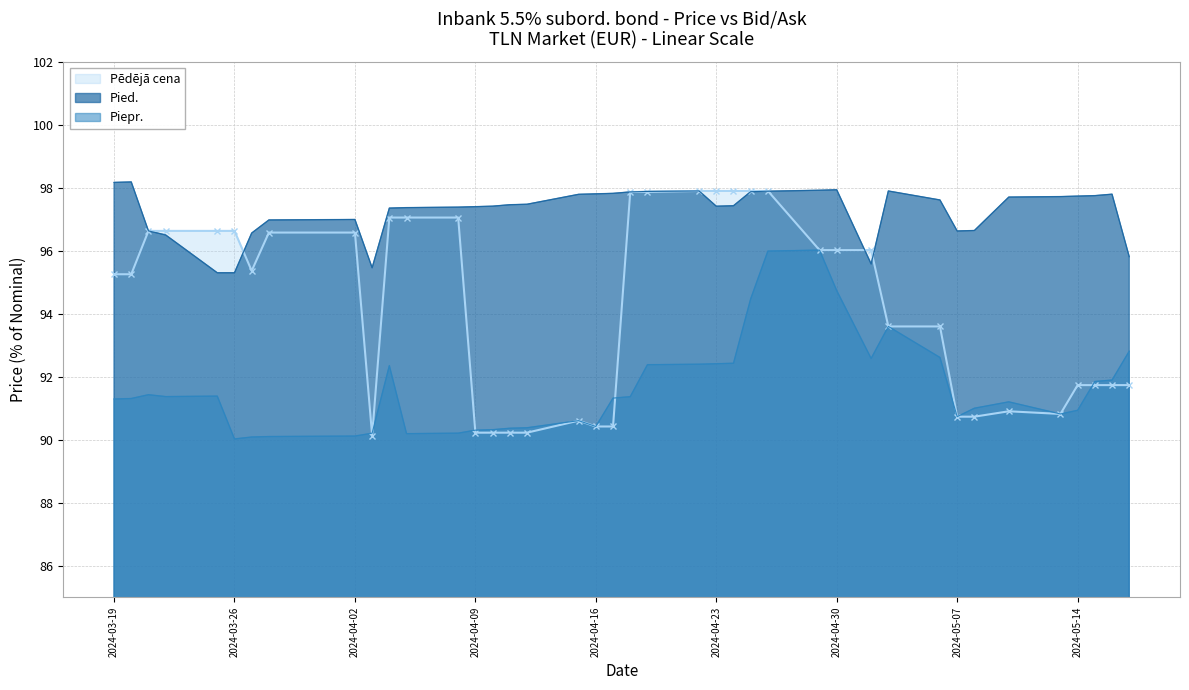

Rank the categories by Piepr. value from highest to lowest.

2024-04-29, 2024-04-26, 2024-04-30, 2024-04-25, 2024-05-03, 2024-05-17, 2024-05-06, 2024-05-02, 2024-04-24, 2024-04-23, 2024-04-22, 2024-04-19, 2024-04-04, 2024-05-16, 2024-05-15, 2024-03-21, 2024-03-25, 2024-03-22, 2024-04-18, 2024-04-17, 2024-03-20, 2024-03-19, 2024-05-10, 2024-05-08, 2024-05-14, 2024-05-13, 2024-05-07, 2024-04-15, 2024-04-16, 2024-04-12, 2024-04-11, 2024-04-10, 2024-04-09, 2024-04-08, 2024-04-03, 2024-04-05, 2024-04-02, 2024-03-28, 2024-03-27, 2024-03-26